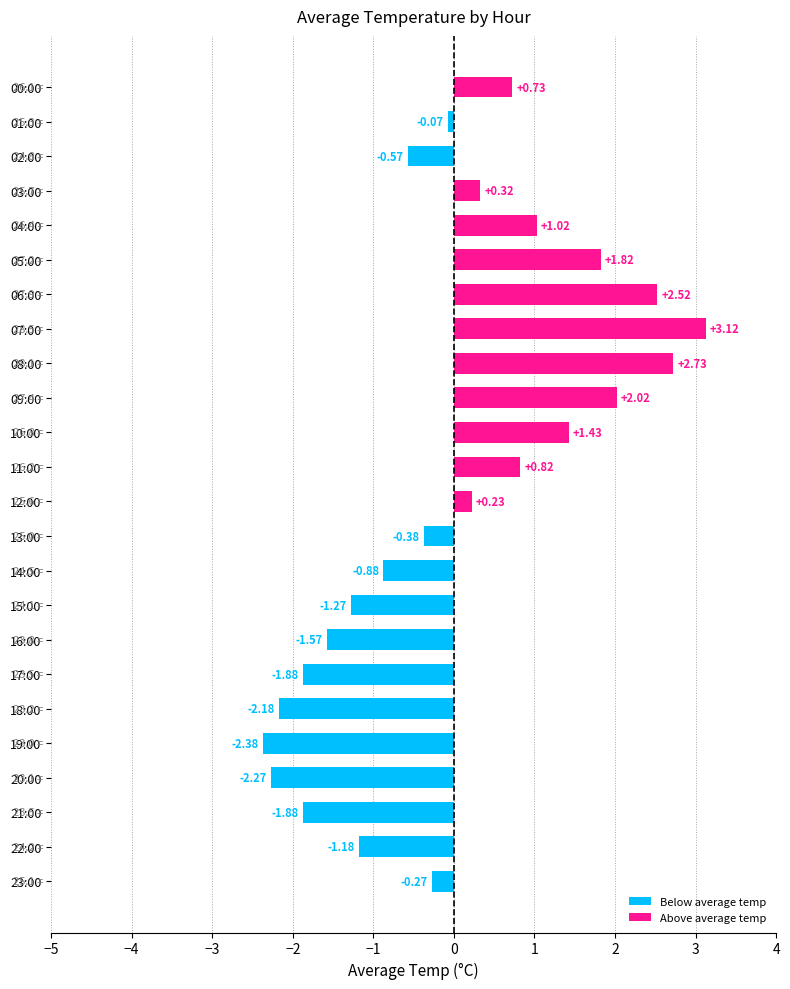

What is the ratio of the value at 10:00 to the value at 06:00?

0.6